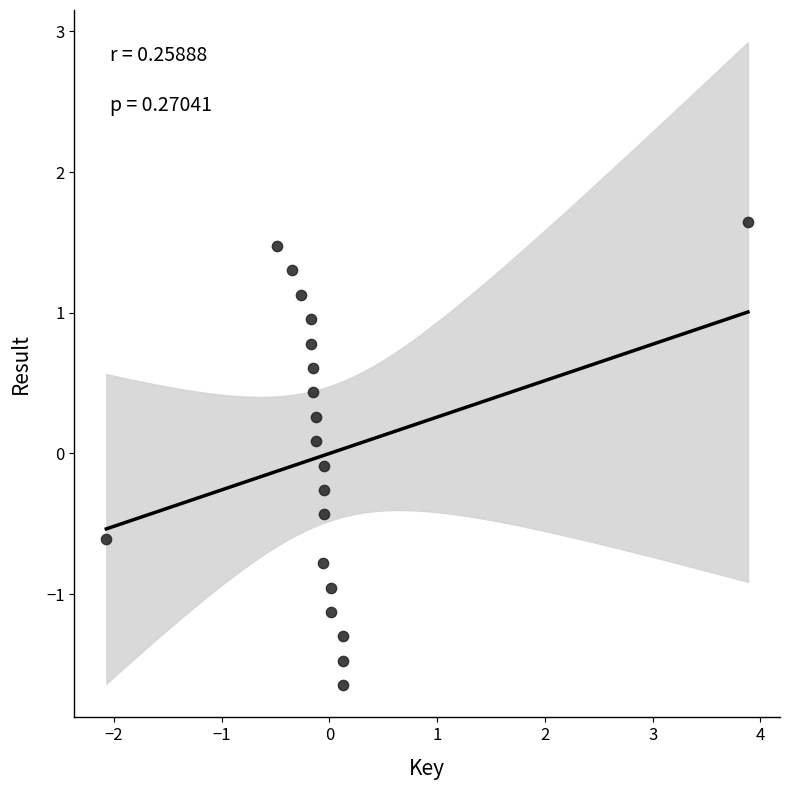

What is the range of X values (max minus min)?

6.0